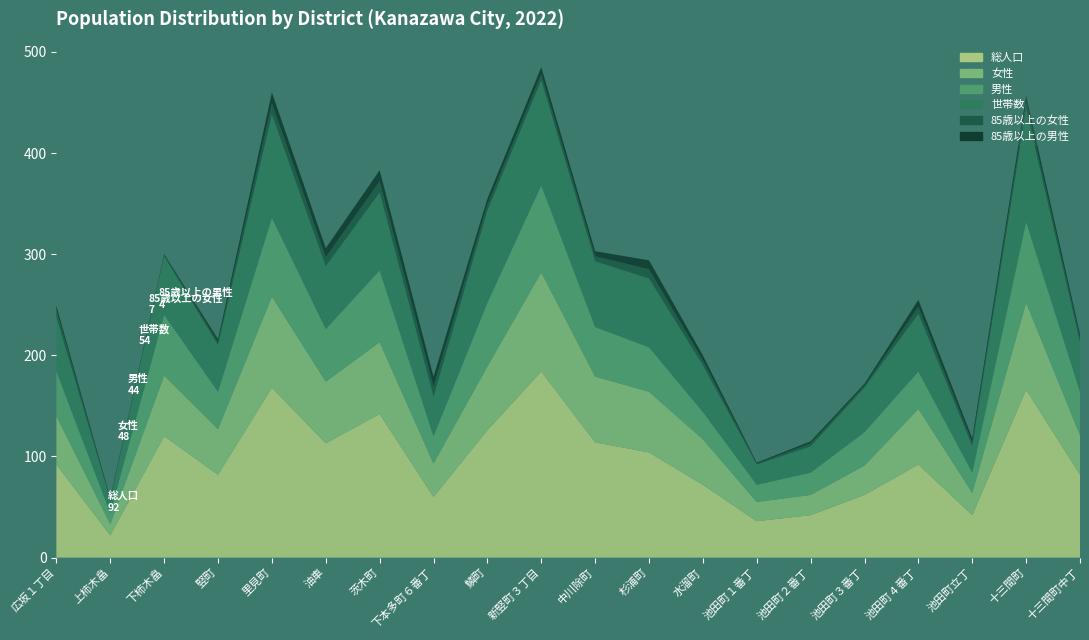

Reading right to left, transcribe all the data shown in this chart.

総人口: 82	166	42	92	62	42	36	72	104	114	184	126	60	142	113	168	82	120	22	92
女性: 39	86	22	55	29	20	19	45	60	65	98	63	33	71	61	90	45	60	11	48
男性: 43	80	20	37	33	22	17	27	44	49	86	63	27	71	52	78	37	60	11	44
世帯数: 49	111	26	57	44	26	20	46	68	65	104	91	39	77	62	102	46	58	13	54
85歳以上の女性: 4	7	4	7	2	3	1	5	9	5	6	6	10	11	9	11	3	1	1	7
85歳以上の男性: 4	7	4	7	2	2	1	5	9	5	7	6	10	11	9	11	3	1	1	4